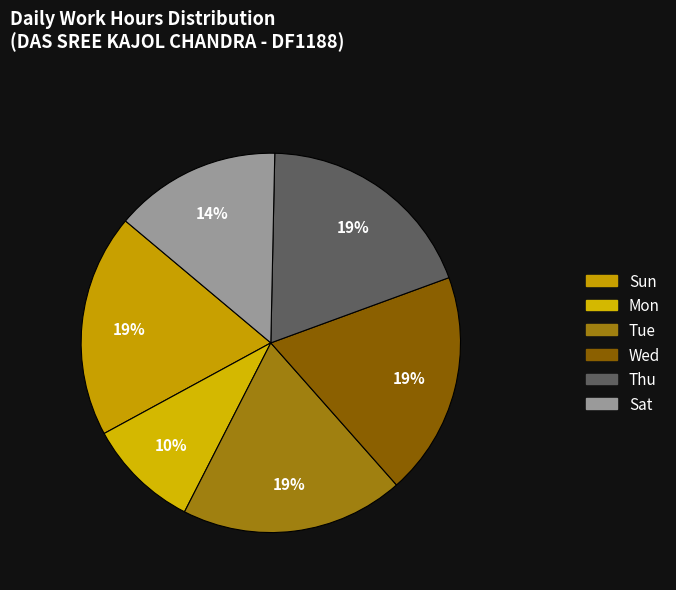

Count the number of slices in the pie.

6